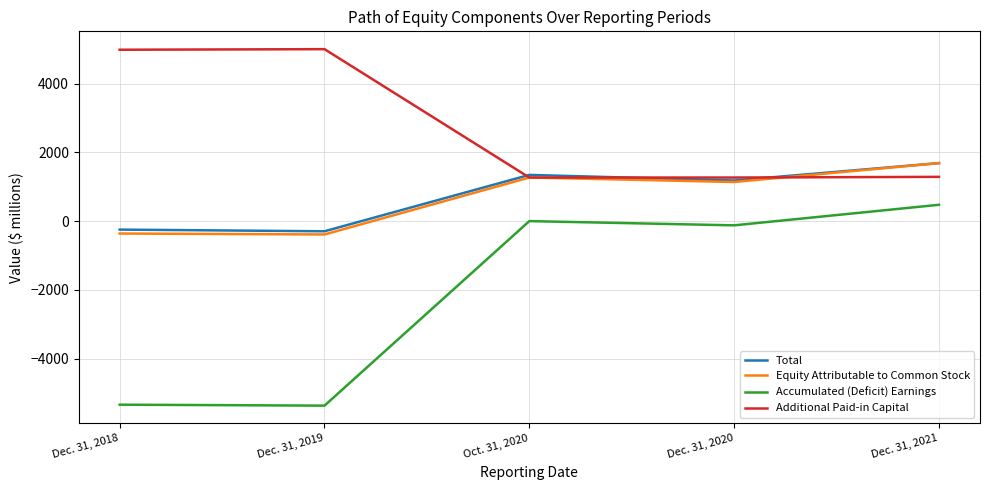

What is the minimum value shown in the chart?

-5370